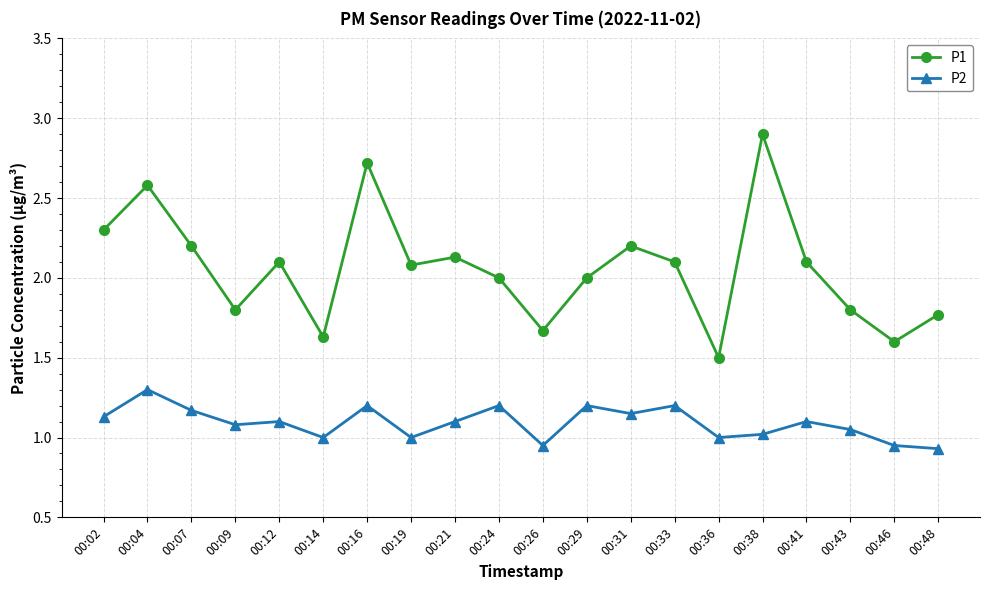

True or false: P2 and P1 cross at least once.

False